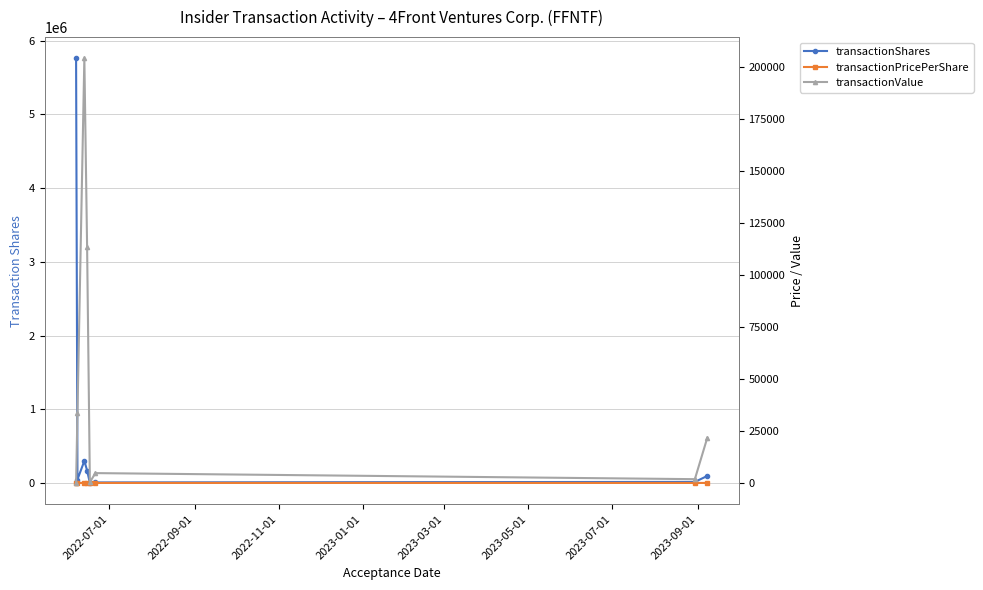

Reading left to right, what are all the values shown in this chart?

transactionShares: 5761297.0	47000.0	300000.0	169000.0	500.0	7500.0	14500.0	95000.0
transactionPricePerShare: 0.0	0.7	0.7	0.7	0.7	0.6	0.1	0.2
transactionValue: 0.0	33840.0	204000.0	113220.0	330.0	4725.0	1813.0	21645.0